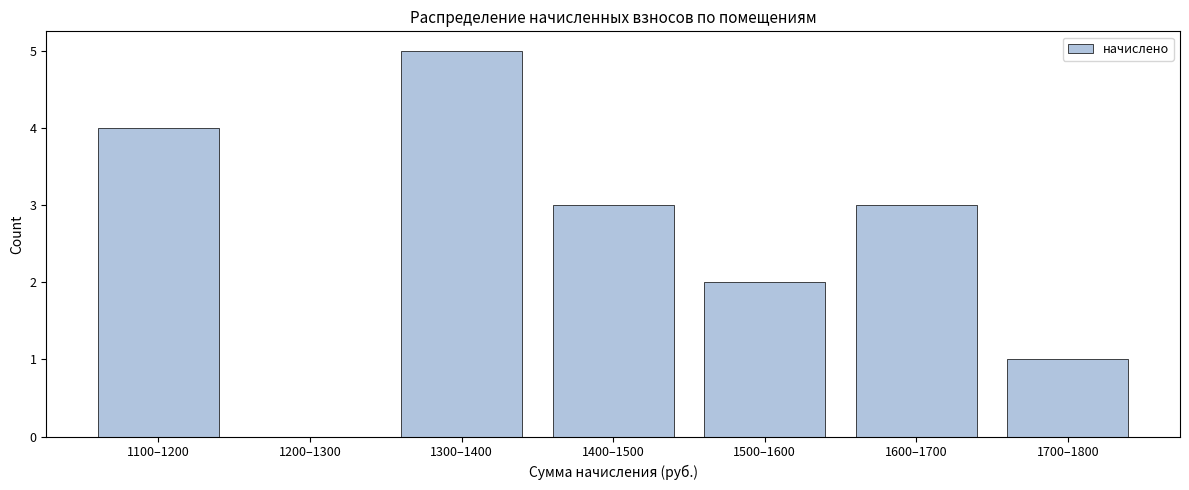

Reading left to right, transcribe all the data shown in this chart.

1100–1200=4	1200–1300=0	1300–1400=5	1400–1500=3	1500–1600=2	1600–1700=3	1700–1800=1